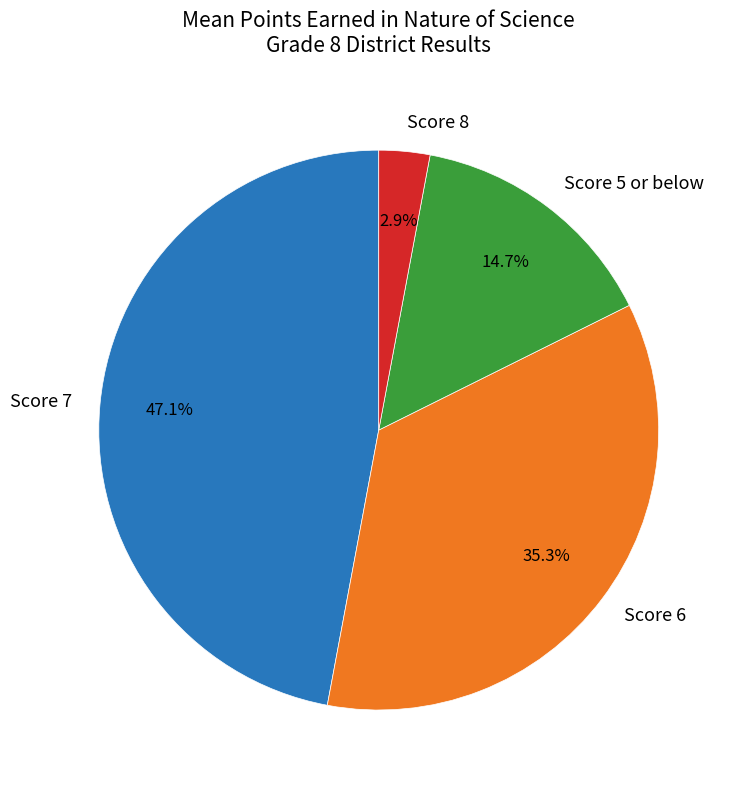

Which slice is the largest?

Score 7